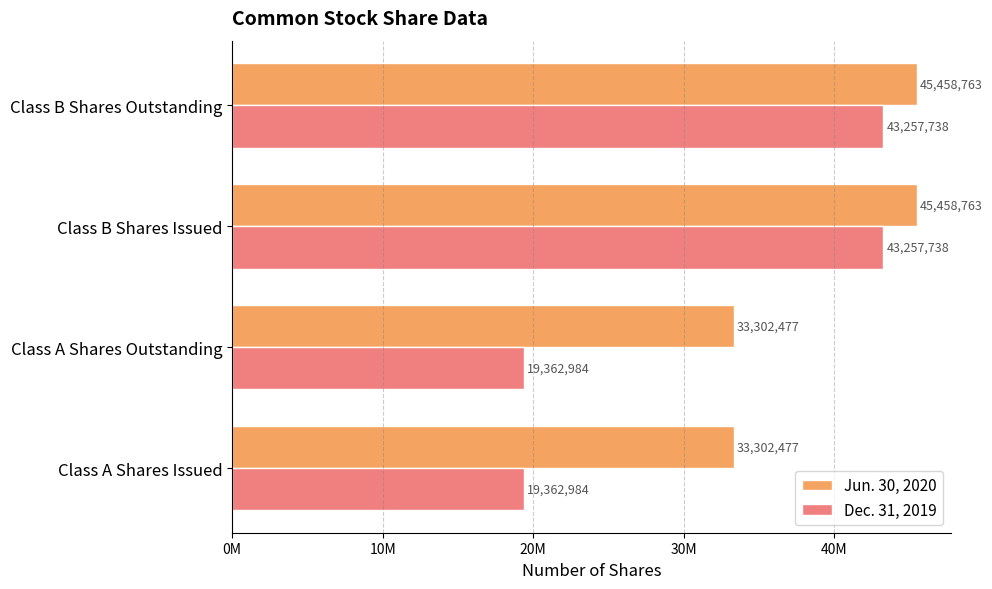

What are all the series names shown in the legend?

Jun. 30, 2020, Dec. 31, 2019